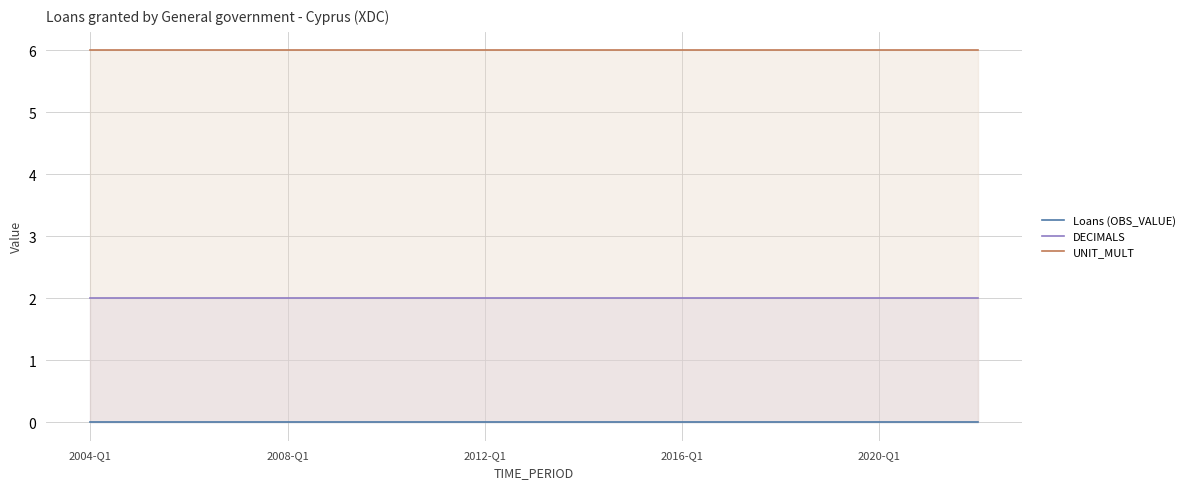

Rank the series by their average value, from highest to lowest.

UNIT_MULT, DECIMALS, Loans (OBS_VALUE)